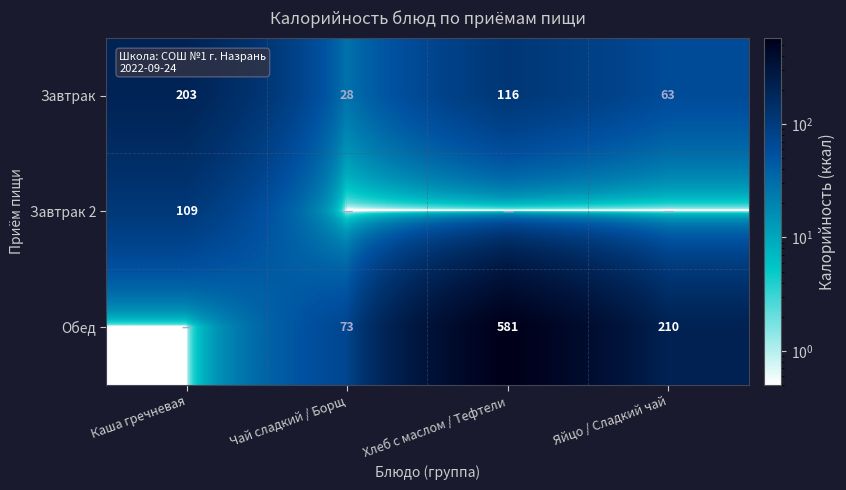

What is the lowest value of the Завтрак series?

28.0